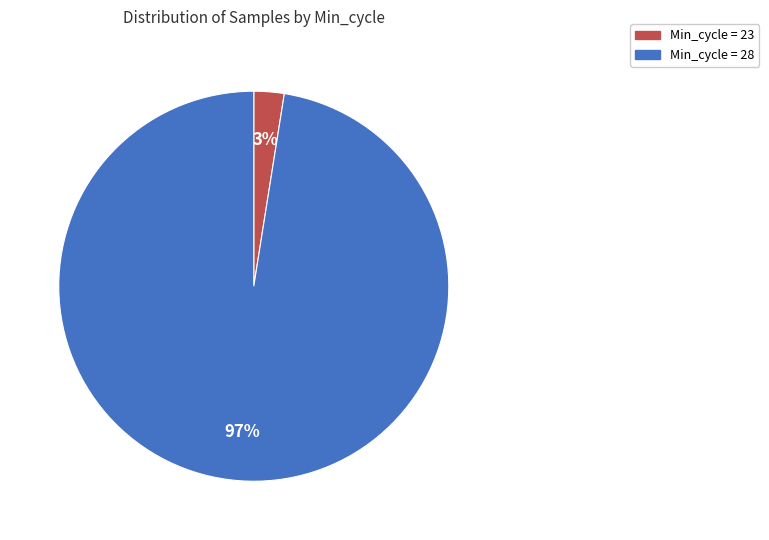

The Min_cycle = 23 slice represents 3% of the pie. True or false?

True